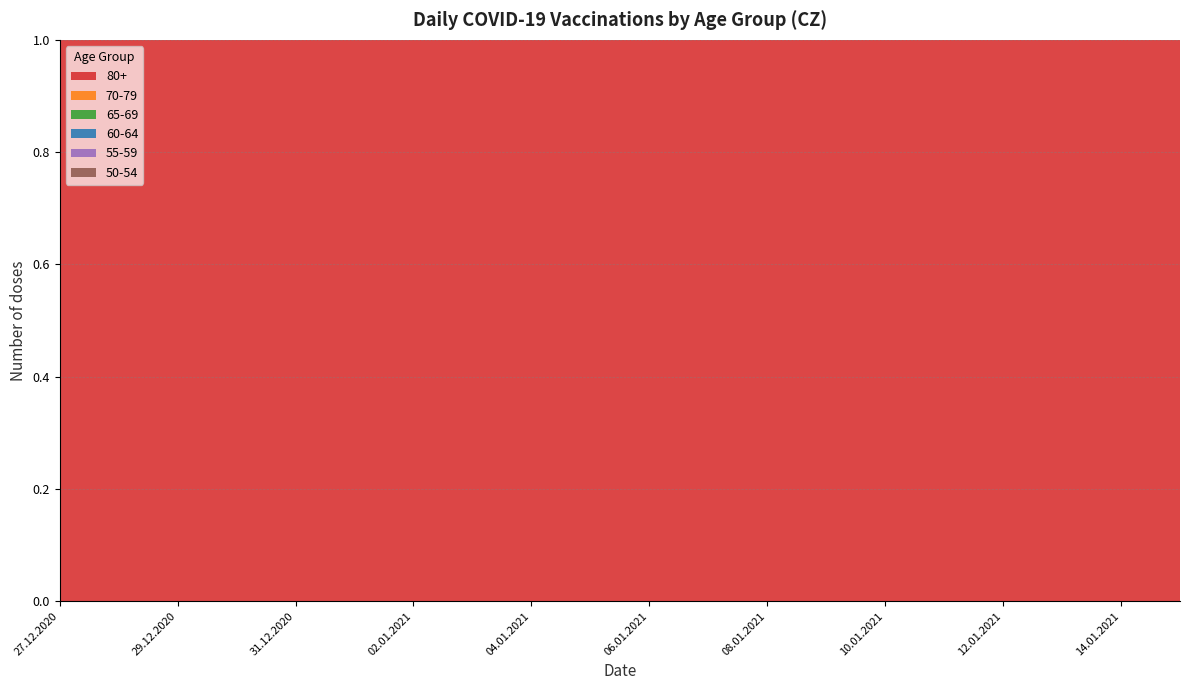

Reading left to right, transcribe all the data shown in this chart.

80+: 27.12.2020=27	28.12.2020=103	29.12.2020=290	30.12.2020=199	31.12.2020=123	01.01.2021=3	02.01.2021=14	03.01.2021=5	04.01.2021=35	05.01.2021=44	06.01.2021=73	07.01.2021=432	08.01.2021=880	09.01.2021=194	10.01.2021=115	11.01.2021=657	12.01.2021=1761	13.01.2021=1758	14.01.2021=2365	15.01.2021=2401
70-79: 27.12.2020=77	28.12.2020=117	29.12.2020=170	30.12.2020=164	31.12.2020=108	01.01.2021=9	02.01.2021=43	03.01.2021=36	04.01.2021=145	05.01.2021=175	06.01.2021=258	07.01.2021=481	08.01.2021=531	09.01.2021=184	10.01.2021=159	11.01.2021=492	12.01.2021=922	13.01.2021=1238	14.01.2021=1460	15.01.2021=1234
65-69: 27.12.2020=85	28.12.2020=145	29.12.2020=184	30.12.2020=187	31.12.2020=67	01.01.2021=16	02.01.2021=58	03.01.2021=42	04.01.2021=206	05.01.2021=230	06.01.2021=316	07.01.2021=406	08.01.2021=491	09.01.2021=156	10.01.2021=137	11.01.2021=519	12.01.2021=743	13.01.2021=779	14.01.2021=921	15.01.2021=866
60-64: 27.12.2020=99	28.12.2020=181	29.12.2020=259	30.12.2020=308	31.12.2020=94	01.01.2021=23	02.01.2021=114	03.01.2021=68	04.01.2021=311	05.01.2021=384	06.01.2021=484	07.01.2021=680	08.01.2021=812	09.01.2021=189	10.01.2021=149	11.01.2021=803	12.01.2021=1067	13.01.2021=1032	14.01.2021=1173	15.01.2021=1138
55-59: 27.12.2020=116	28.12.2020=224	29.12.2020=339	30.12.2020=375	31.12.2020=109	01.01.2021=32	02.01.2021=125	03.01.2021=108	04.01.2021=419	05.01.2021=520	06.01.2021=677	07.01.2021=868	08.01.2021=1020	09.01.2021=212	10.01.2021=185	11.01.2021=1082	12.01.2021=1281	13.01.2021=1372	14.01.2021=1490	15.01.2021=1414
50-54: 27.12.2020=156	28.12.2020=242	29.12.2020=382	30.12.2020=393	31.12.2020=130	01.01.2021=35	02.01.2021=149	03.01.2021=110	04.01.2021=446	05.01.2021=596	06.01.2021=746	07.01.2021=944	08.01.2021=1193	09.01.2021=211	10.01.2021=188	11.01.2021=1094	12.01.2021=1371	13.01.2021=1455	14.01.2021=1579	15.01.2021=1449